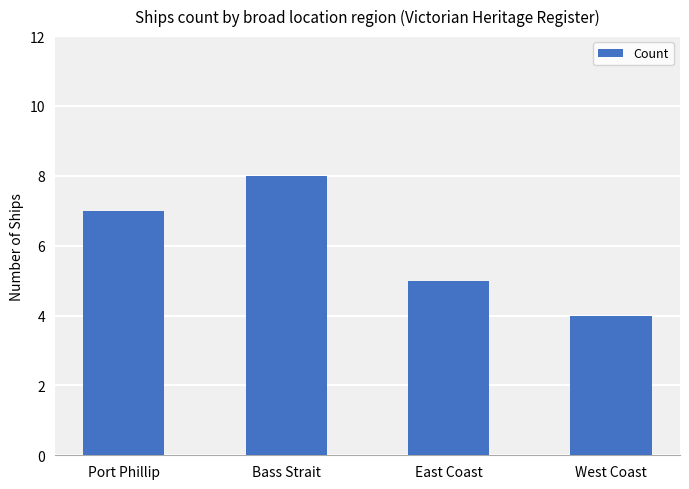

What is the sum of the values at East Coast and Port Phillip?

12